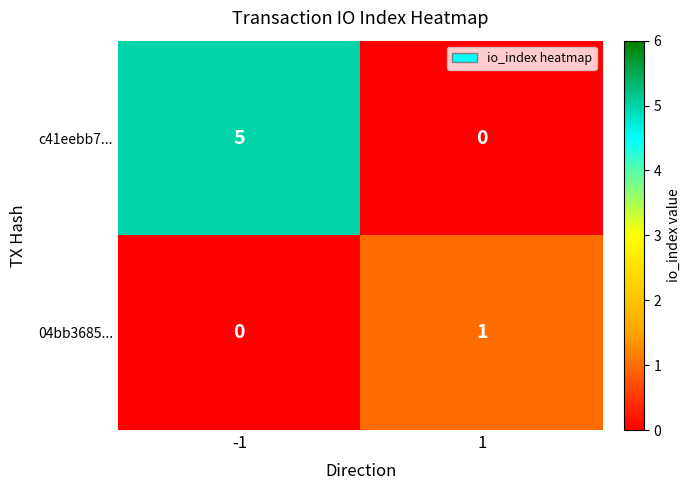

What is the greatest value displayed?

5